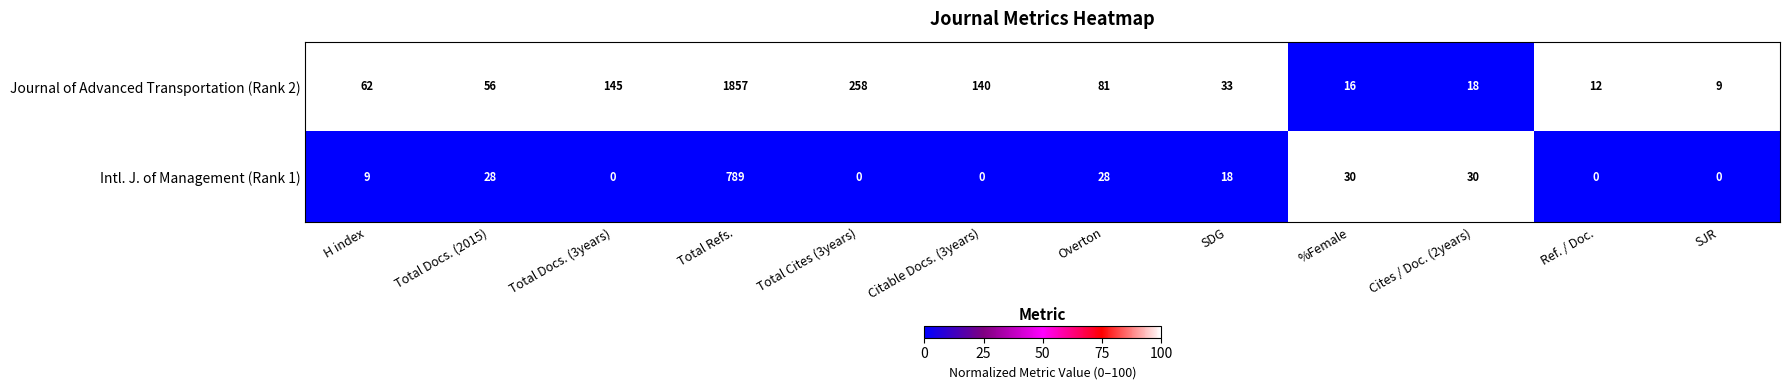

What is the average value of the Journal of Advanced Transportation (Rank 2) series?

224